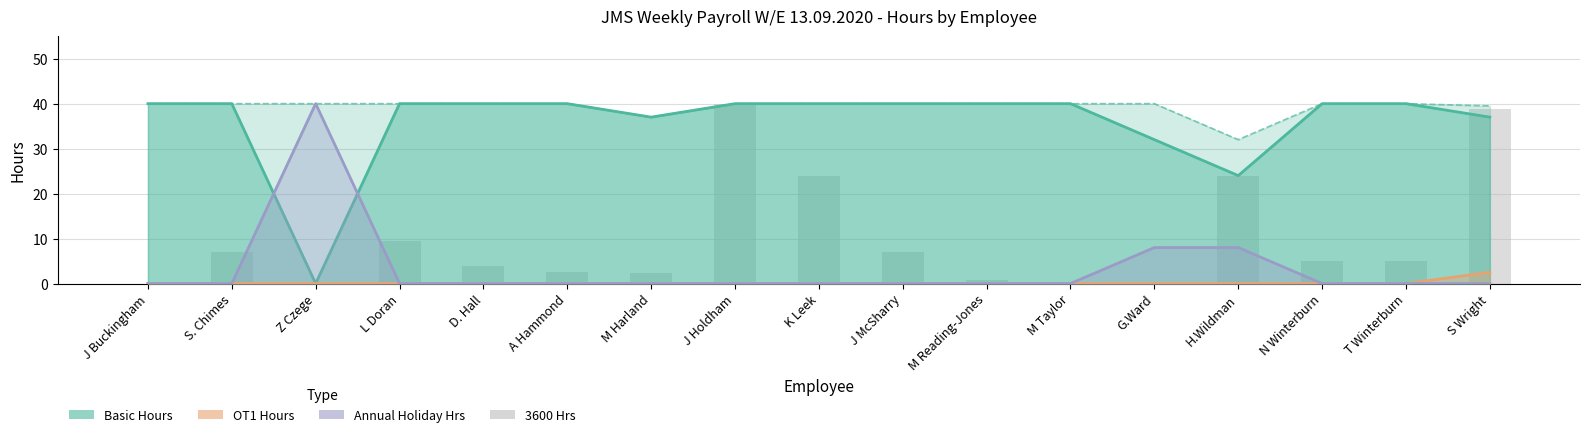

Are the bars grouped side by side (vs. stacked)?

Yes